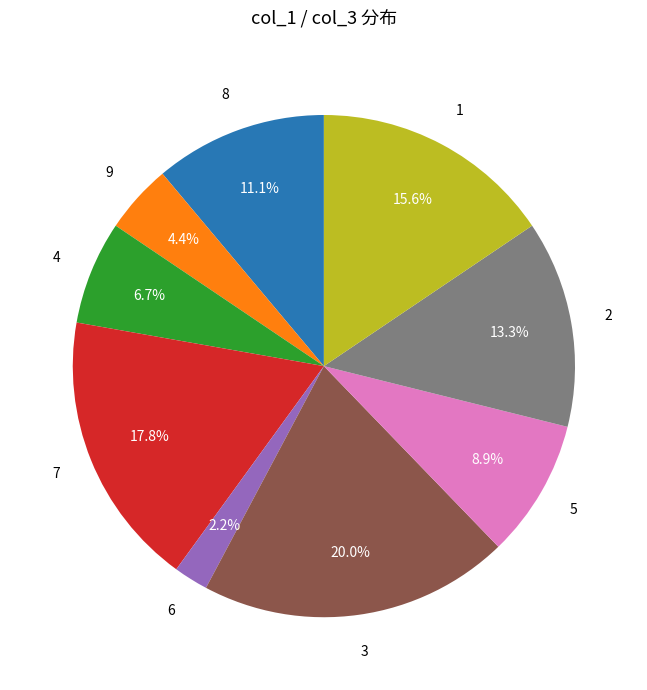

Rank the categories by value from highest to lowest.

3, 7, 1, 2, 8, 5, 4, 9, 6